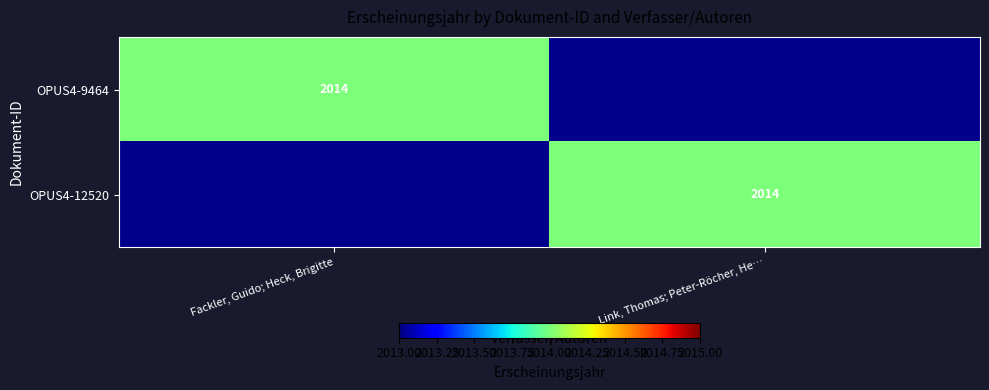

The OPUS4-12520 series shows 2014 at Link, Thomas; Peter-Röcher, He…. True or false?

True